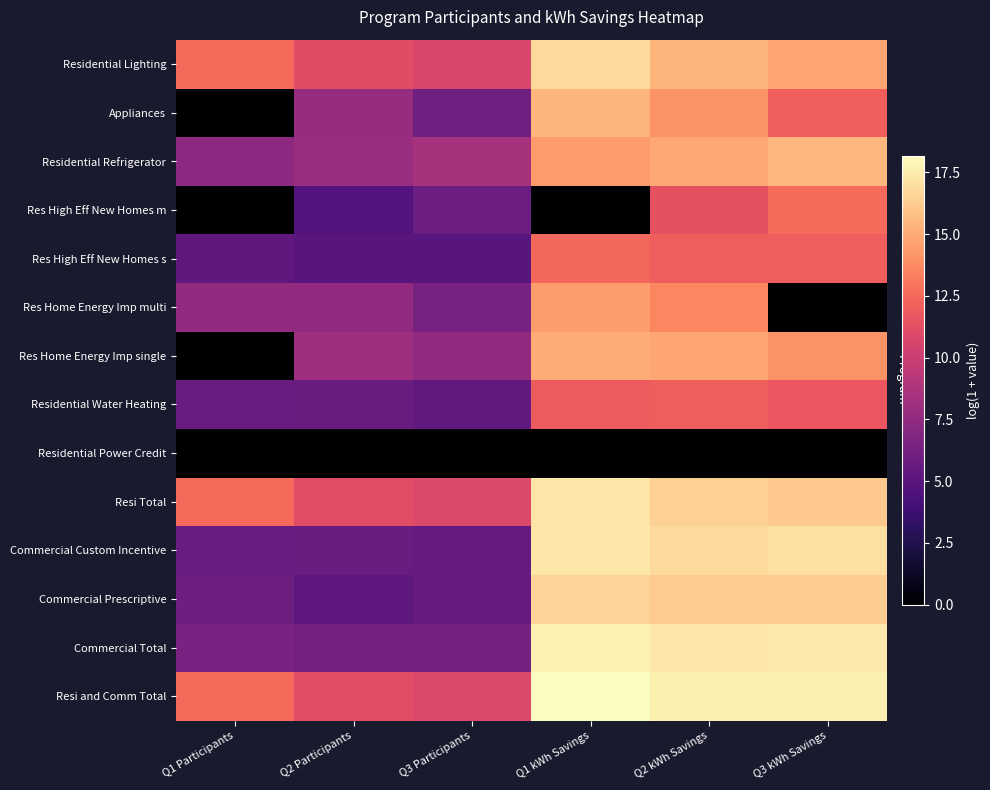

Reading right to left, list all the values displayed in this chart.

Residential Lighting: Q3 kWh Savings=14.7	Q2 kWh Savings=15.4	Q1 kWh Savings=16.8	Q3 Participants=10.7	Q2 Participants=11.1	Q1 Participants=12.5
Appliances: Q3 kWh Savings=12.0	Q2 kWh Savings=14.1	Q1 kWh Savings=15.4	Q3 Participants=6.0	Q2 Participants=7.7	Q1 Participants=0.0
Residential Refrigerator: Q3 kWh Savings=15.5	Q2 kWh Savings=14.9	Q1 kWh Savings=14.4	Q3 Participants=8.4	Q2 Participants=7.9	Q1 Participants=7.4
Res High Eff New Homes m: Q3 kWh Savings=12.5	Q2 kWh Savings=11.4	Q1 kWh Savings=0.0	Q3 Participants=5.9	Q2 Participants=4.8	Q1 Participants=0.0
Res High Eff New Homes s: Q3 kWh Savings=12.0	Q2 kWh Savings=12.1	Q1 kWh Savings=12.4	Q3 Participants=4.9	Q2 Participants=5.0	Q1 Participants=5.3
Res Home Energy Imp multi: Q3 kWh Savings=0.0	Q2 kWh Savings=13.6	Q1 kWh Savings=14.4	Q3 Participants=6.4	Q2 Participants=7.6	Q1 Participants=7.6
Res Home Energy Imp single: Q3 kWh Savings=14.1	Q2 kWh Savings=14.8	Q1 kWh Savings=15.1	Q3 Participants=7.5	Q2 Participants=8.0	Q1 Participants=0.0
Residential Water Heating: Q3 kWh Savings=11.7	Q2 kWh Savings=12.0	Q1 kWh Savings=11.9	Q3 Participants=5.4	Q2 Participants=5.8	Q1 Participants=5.6
Residential Power Credit: Q3 kWh Savings=0.0	Q2 kWh Savings=0.0	Q1 kWh Savings=0.0	Q3 Participants=0.0	Q2 Participants=0.0	Q1 Participants=0.0
Resi Total: Q3 kWh Savings=16.2	Q2 kWh Savings=16.4	Q1 kWh Savings=17.2	Q3 Participants=10.8	Q2 Participants=11.2	Q1 Participants=12.5
Commercial Custom Incentive: Q3 kWh Savings=17.0	Q2 kWh Savings=16.8	Q1 kWh Savings=17.3	Q3 Participants=5.5	Q2 Participants=5.7	Q1 Participants=5.6
Commercial Prescriptive: Q3 kWh Savings=16.3	Q2 kWh Savings=16.2	Q1 kWh Savings=16.6	Q3 Participants=5.6	Q2 Participants=5.2	Q1 Participants=6.0
Commercial Total: Q3 kWh Savings=17.4	Q2 kWh Savings=17.2	Q1 kWh Savings=17.7	Q3 Participants=6.2	Q2 Participants=6.2	Q1 Participants=6.5
Resi and Comm Total: Q3 kWh Savings=17.7	Q2 kWh Savings=17.6	Q1 kWh Savings=18.2	Q3 Participants=10.8	Q2 Participants=11.2	Q1 Participants=12.5